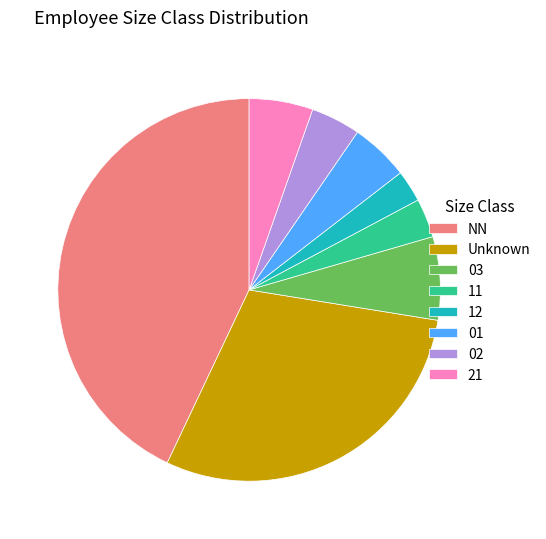

Approximately how many times larger is the value at 01 compared to 03?

0.7